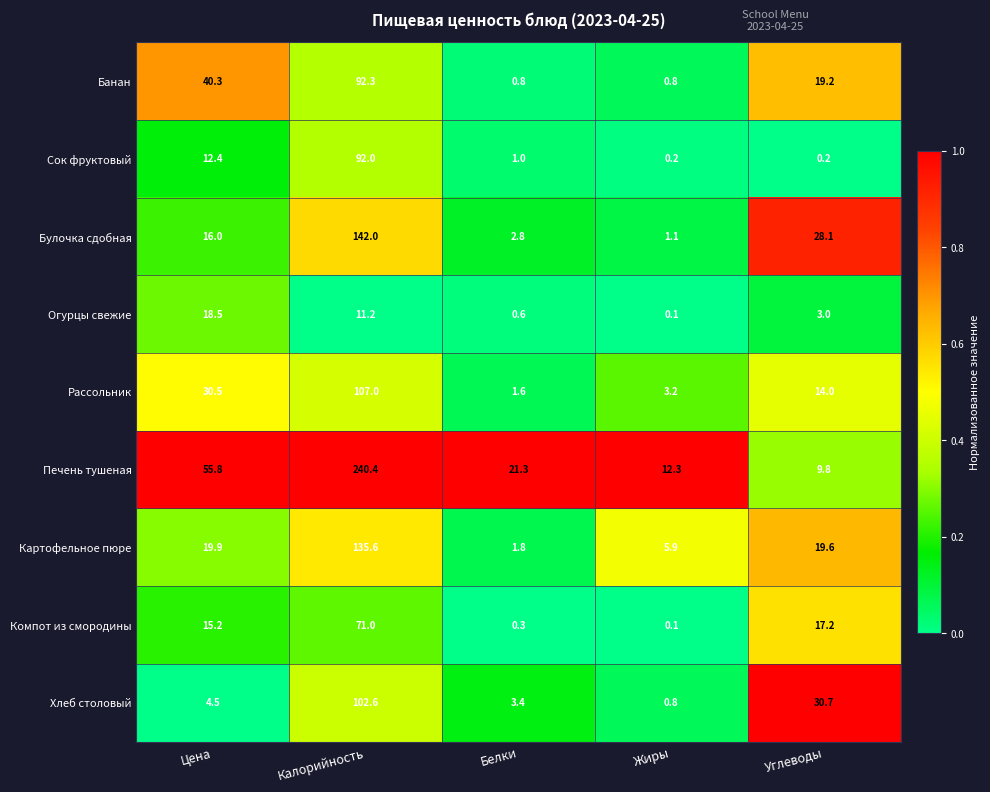

What is the total value across all series at Белки?

33.6